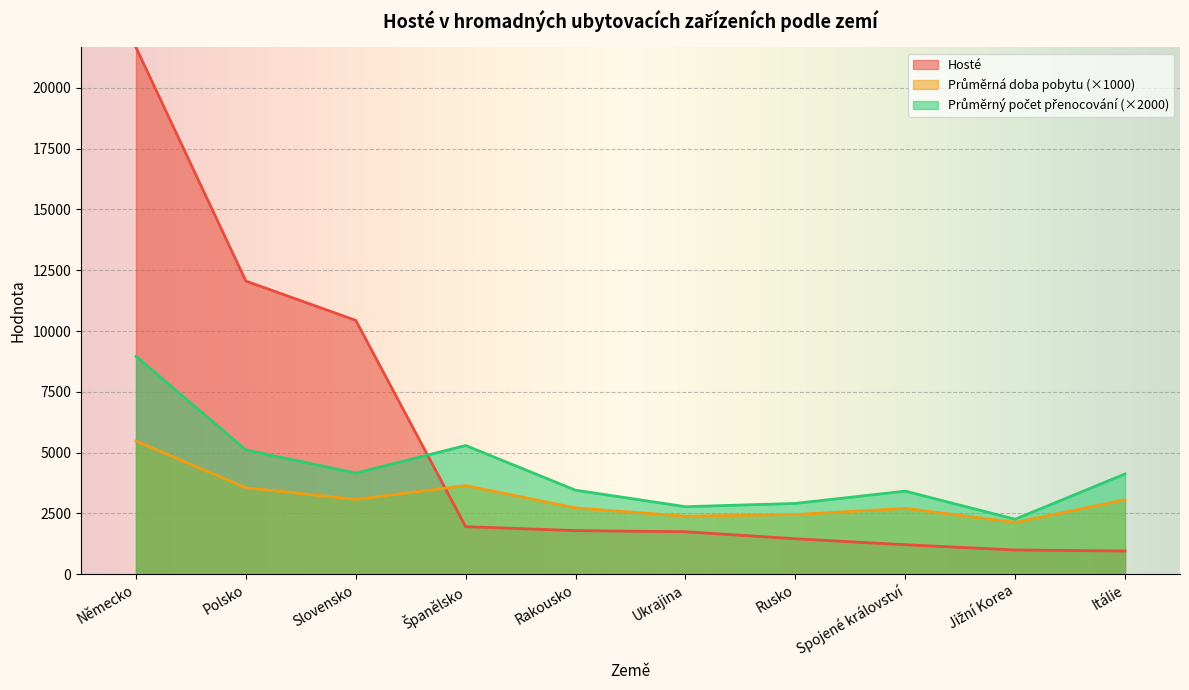

Which has a higher value, Německo or Itálie?

Německo